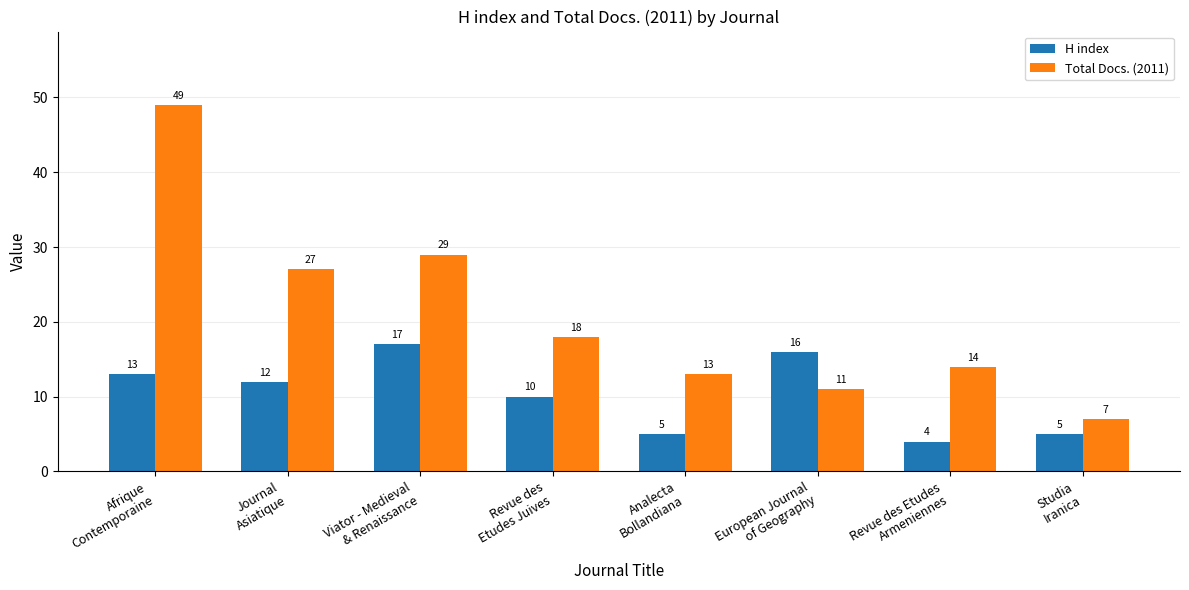

At Afrique
Contemporaine, list the series in order from largest to smallest.

Total Docs. (2011), H index